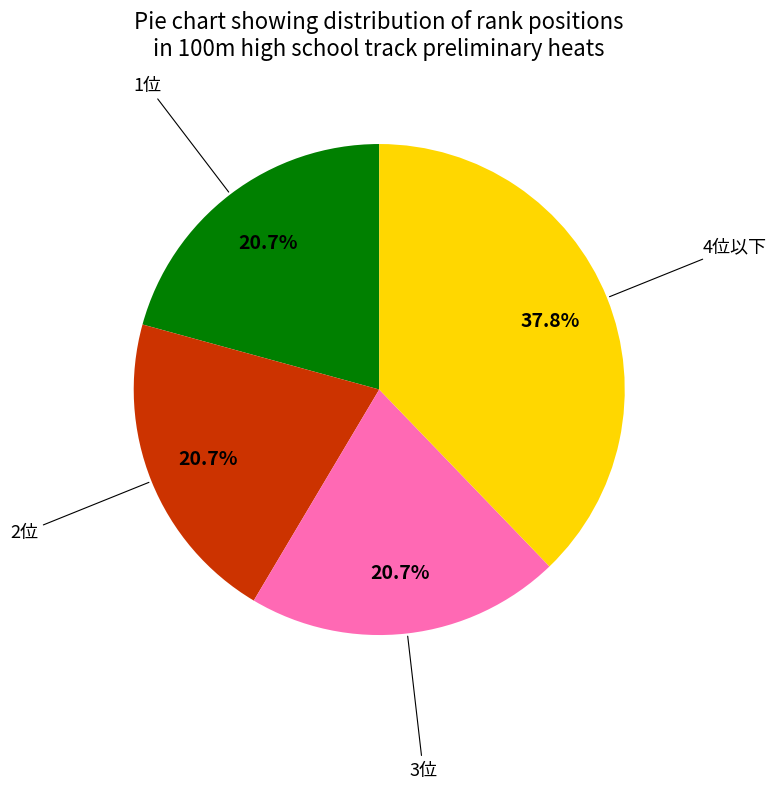

Is there a majority slice in this chart?

No